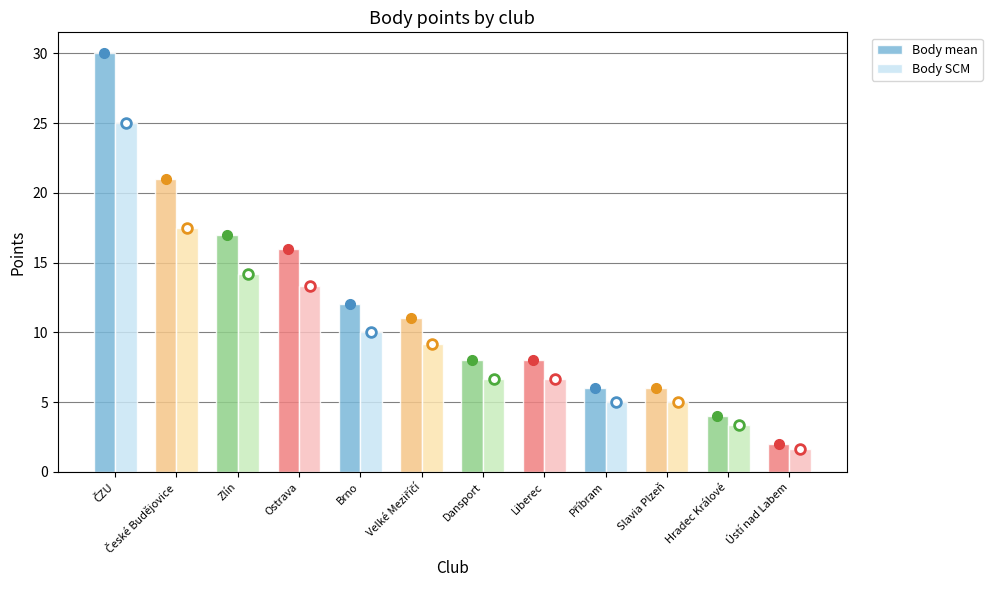

What are all the series names shown in the legend?

Body mean, Body SCM